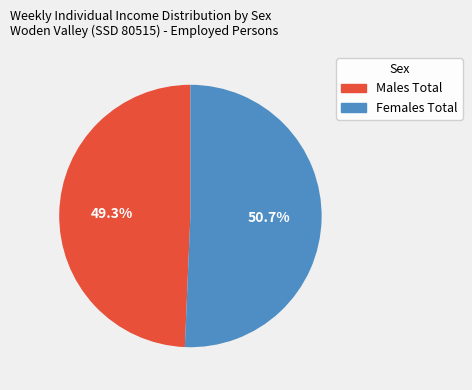

Count the number of slices in the pie.

2